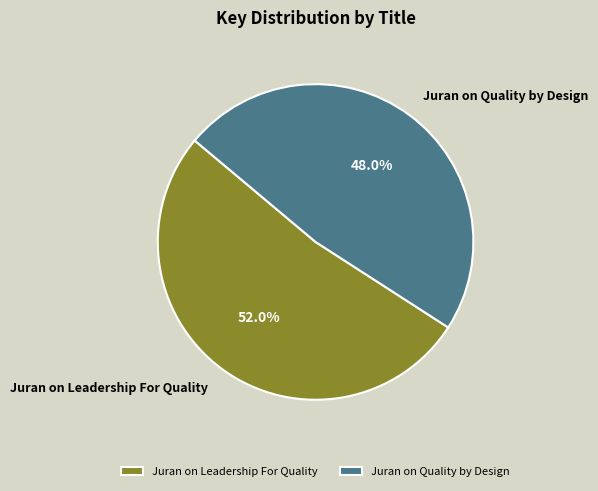

Which category accounts for the majority?

Juran on Leadership For Quality